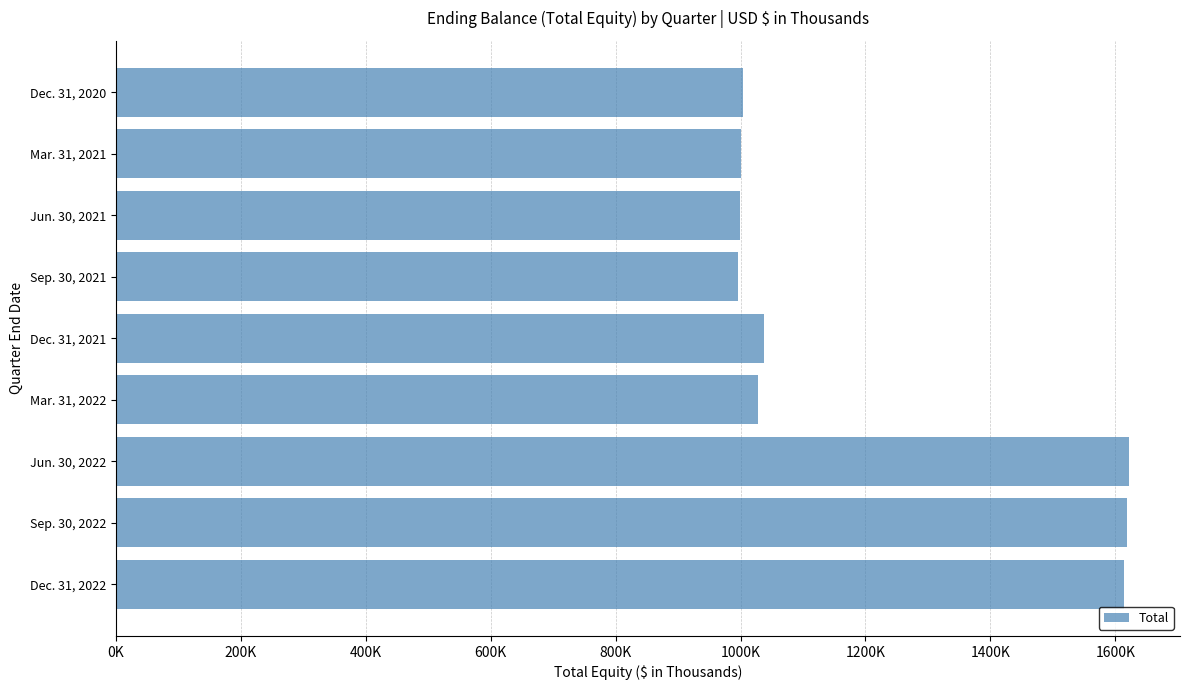

Does the chart contain any negative values?

No